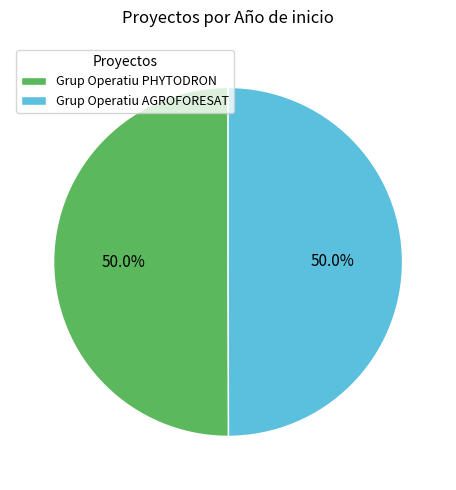

What percentage is the Grup Operatiu AGROFORESAT slice, to the nearest percent?

50%